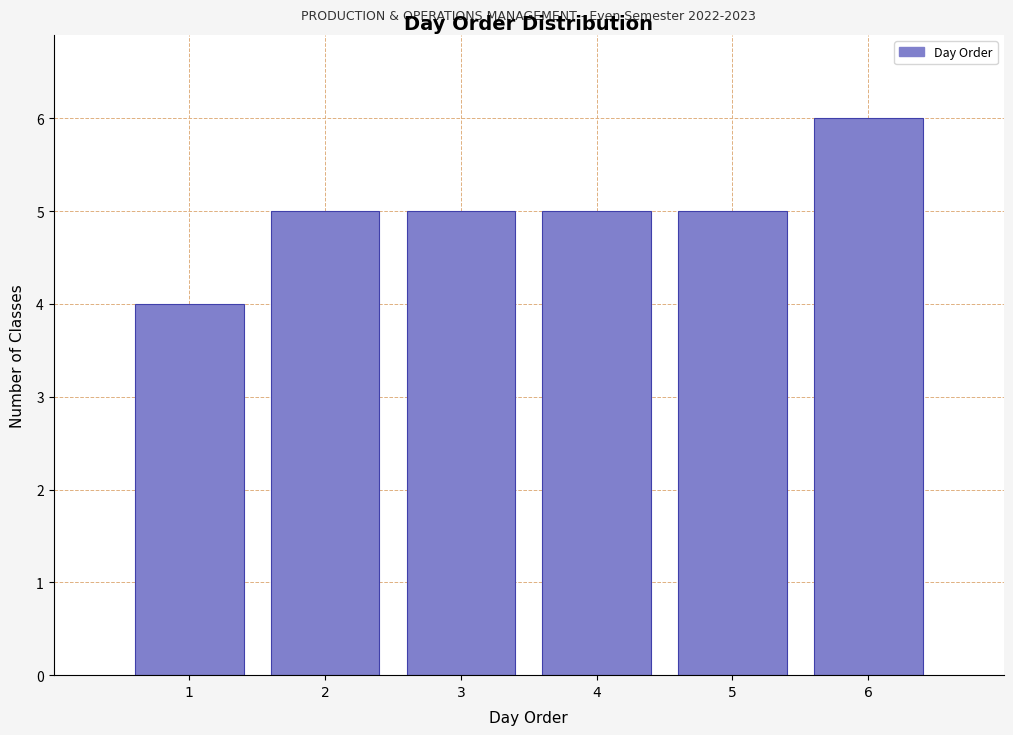

Which range on the x-axis has the tallest bar?

5.5 to 6.5